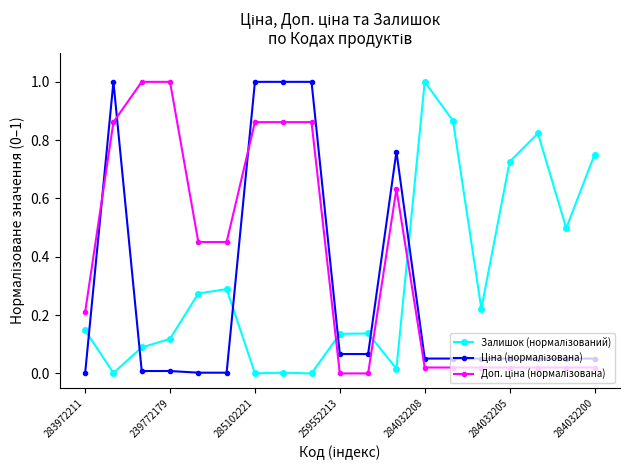

Rank the series by their maximum value, from highest to lowest.

Залишок (нормалізований), Ціна (нормалізована), Доп. ціна (нормалізована)